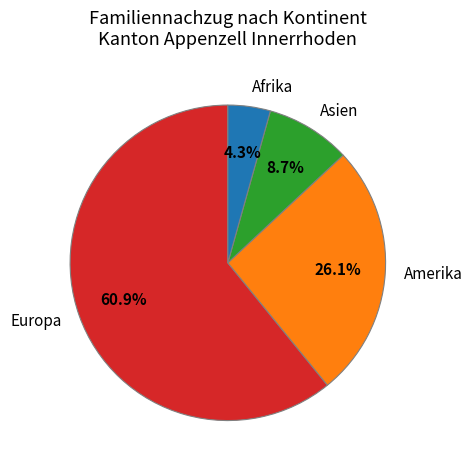

Which slice is the largest?

Europa